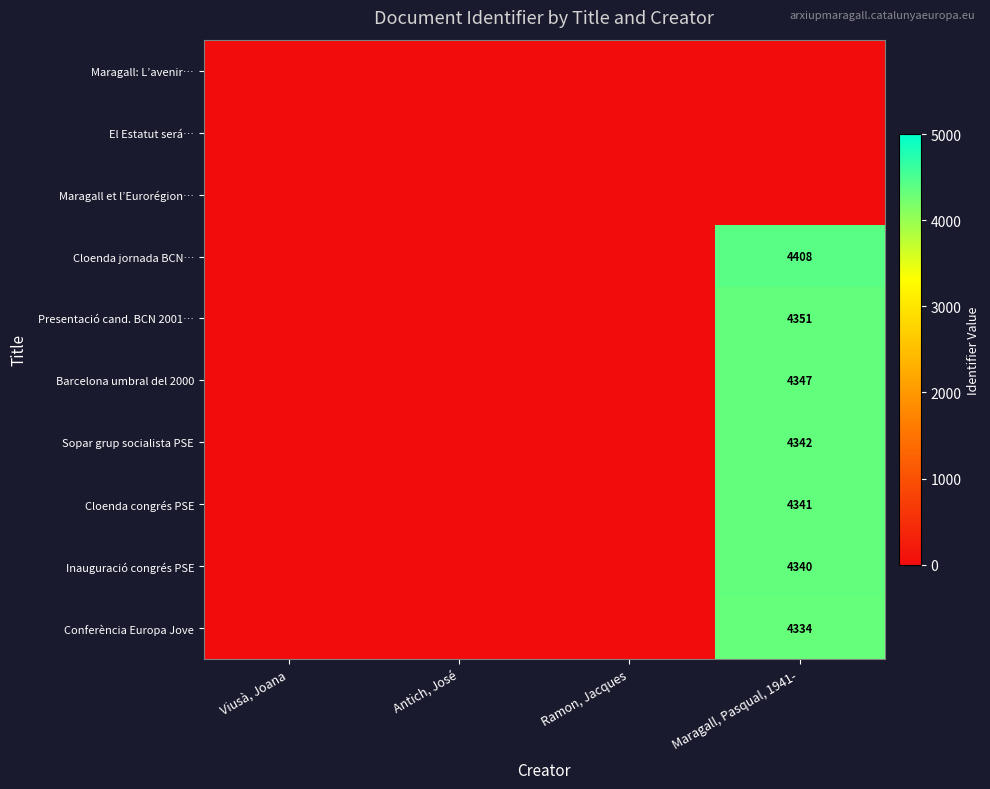

The value of Barcelona umbral del 2000 at Maragall, Pasqual, 1941- is 4347. True or false?

True